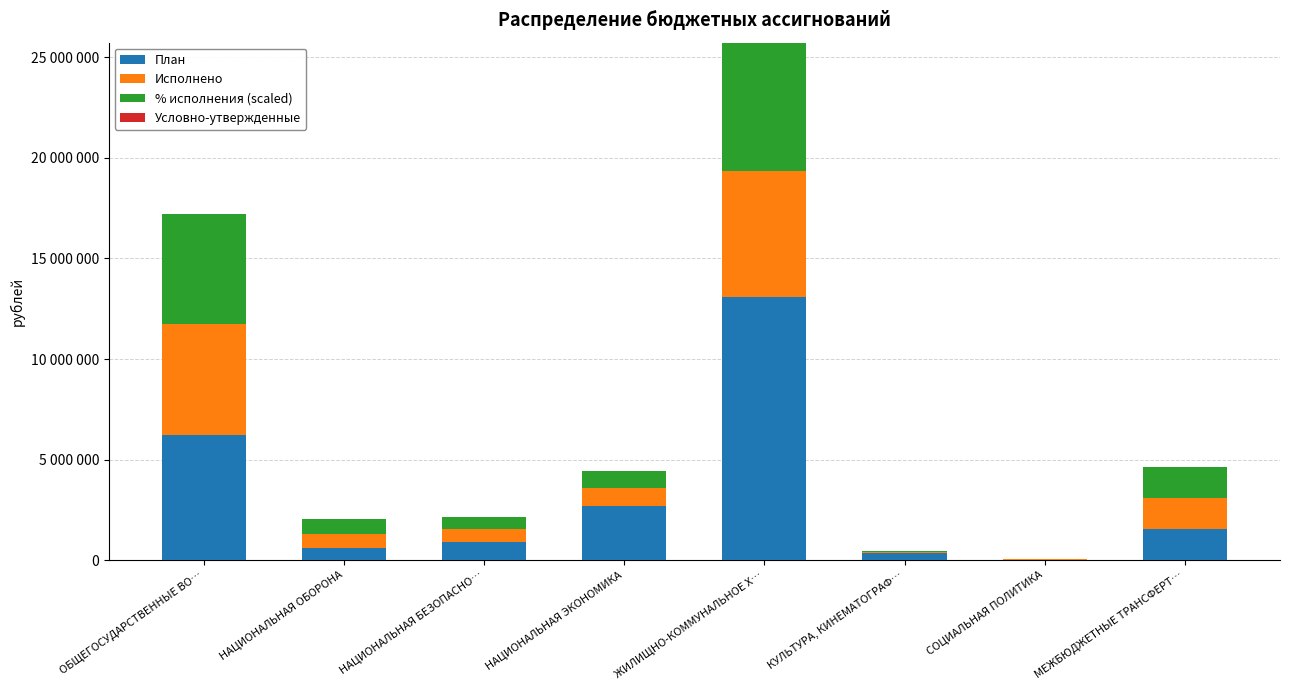

Are the bars horizontal?

No